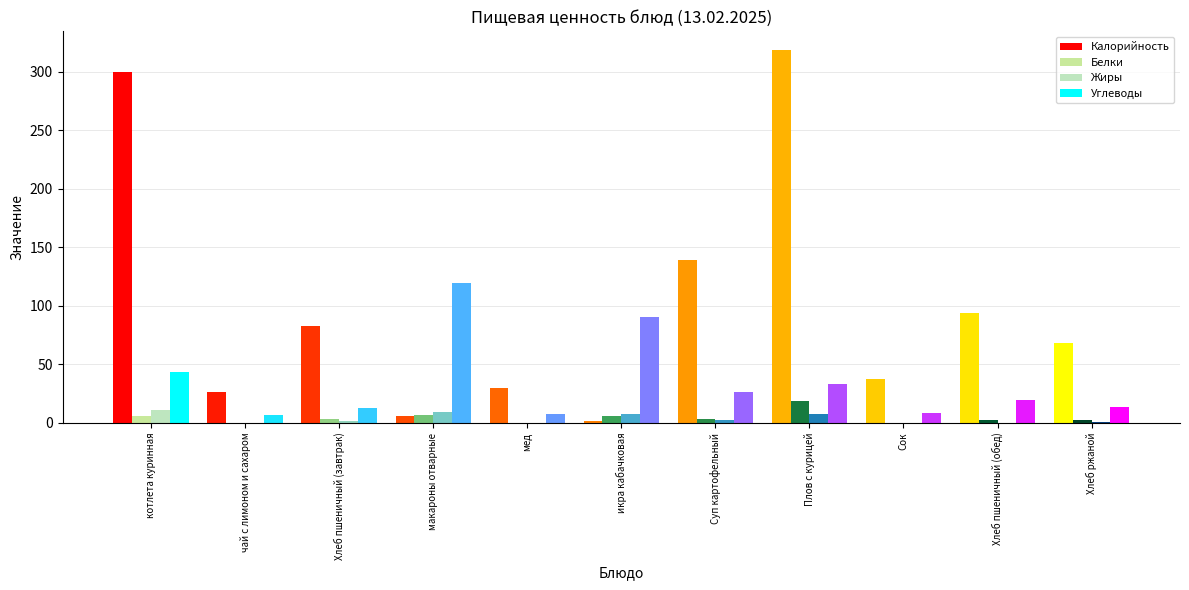

Reading left to right, extract all data points from this chart.

Калорийность: 300.0	26.8	82.5	6.0	29.5	1.6	139.0	318.8	37.8	93.9	68.3
Белки: 6.1	0.2	3.2	6.4	0.1	6.3	3.1	18.5	0.4	2.9	2.6
Жиры: 11.3	0.0	1.4	9.4	0.0	7.4	2.4	7.4	0.4	0.3	0.5
Углеводы: 43.4	6.5	13.1	120.0	7.3	90.8	26.3	33.1	8.8	19.7	13.2